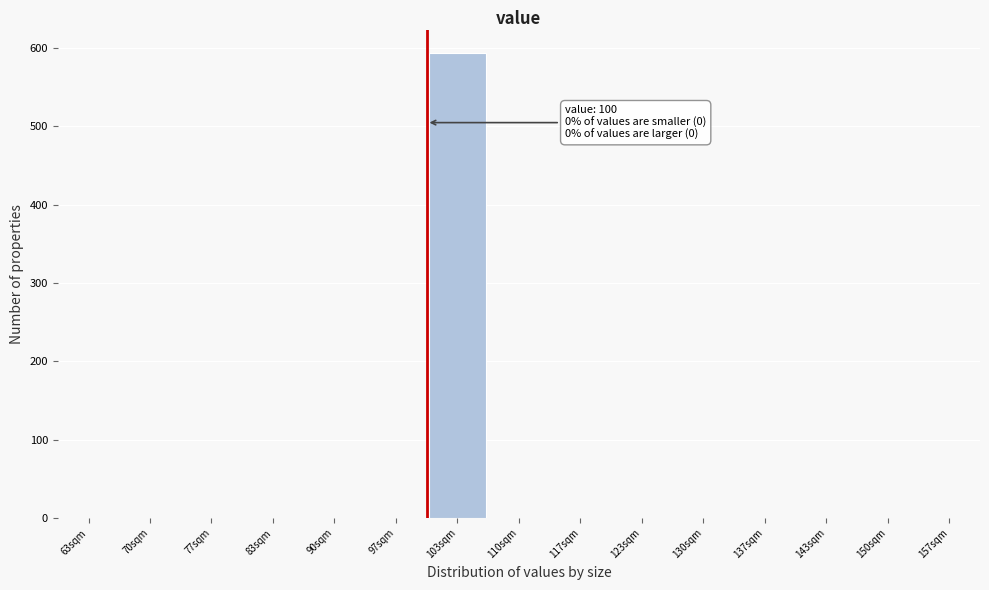

Over which range of the x-axis is the bar tallest?

100 to 107